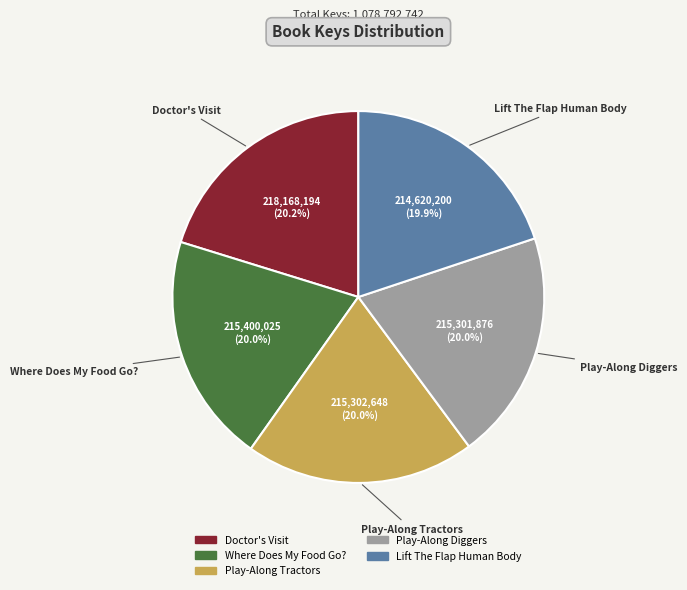

To the nearest percent, what portion does Play-Along Tractors represent?

20%